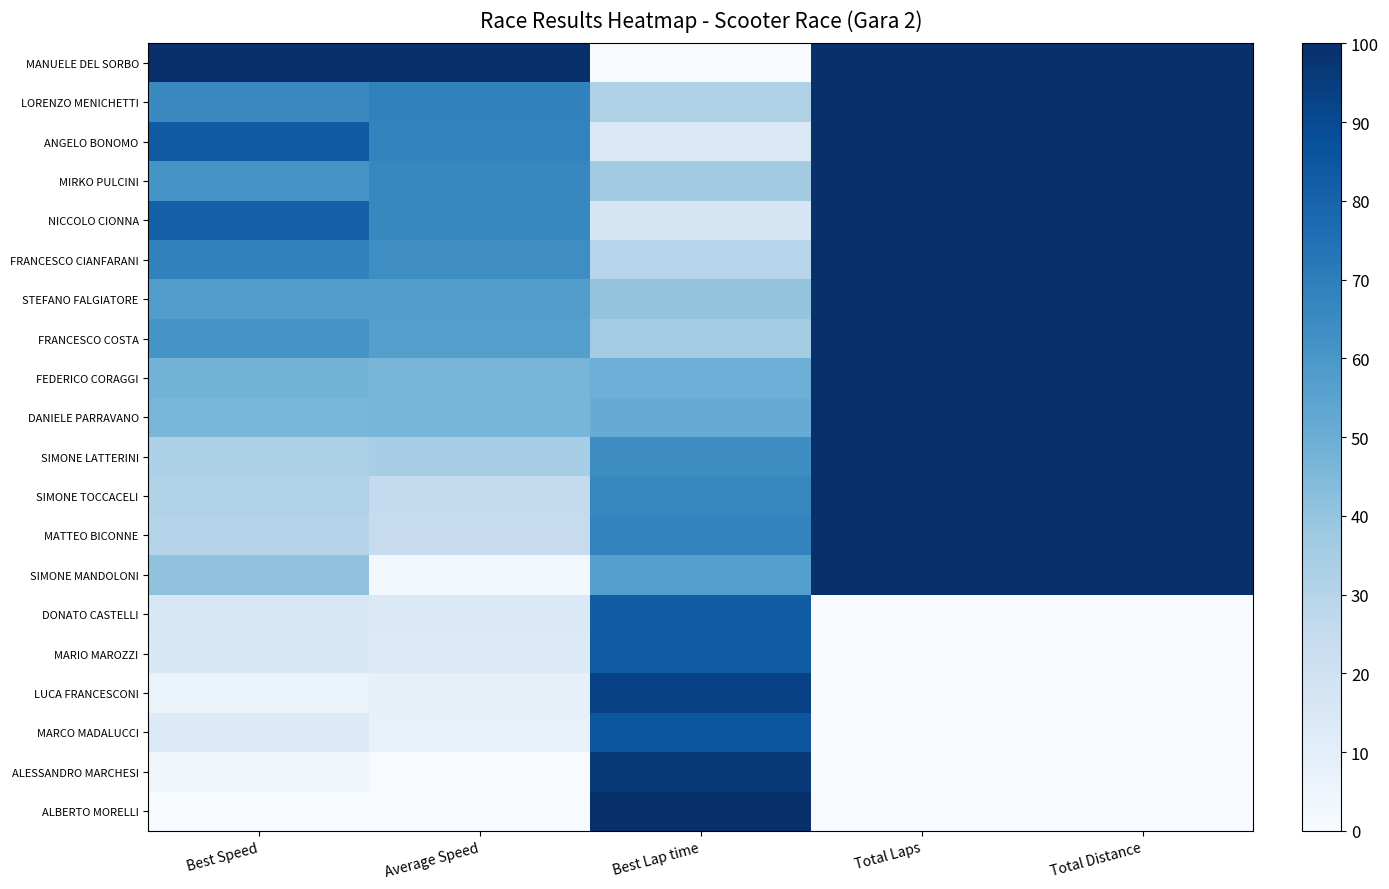

Reading left to right, extract all data points from this chart.

MANUELE DEL SORBO: Best Speed=100.0	Average Speed=100.0	Best Lap time=0.0	Total Laps=100.0	Total Distance=100.0
LORENZO MENICHETTI: Best Speed=65.4	Average Speed=68.6	Best Lap time=32.2	Total Laps=100.0	Total Distance=100.0
ANGELO BONOMO: Best Speed=83.9	Average Speed=67.9	Best Lap time=14.7	Total Laps=100.0	Total Distance=100.0
MIRKO PULCINI: Best Speed=61.4	Average Speed=66.6	Best Lap time=36.0	Total Laps=100.0	Total Distance=100.0
NICCOLO CIONNA: Best Speed=81.5	Average Speed=66.4	Best Lap time=16.9	Total Laps=100.0	Total Distance=100.0
FRANCESCO CIANFARANI: Best Speed=68.3	Average Speed=63.8	Best Lap time=29.4	Total Laps=100.0	Total Distance=100.0
STEFANO FALGIATORE: Best Speed=57.1	Average Speed=57.3	Best Lap time=40.2	Total Laps=100.0	Total Distance=100.0
FRANCESCO COSTA: Best Speed=61.6	Average Speed=56.5	Best Lap time=35.8	Total Laps=100.0	Total Distance=100.0
FEDERICO CORAGGI: Best Speed=47.8	Average Speed=47.0	Best Lap time=49.4	Total Laps=100.0	Total Distance=100.0
DANIELE PARRAVANO: Best Speed=46.4	Average Speed=46.8	Best Lap time=50.9	Total Laps=100.0	Total Distance=100.0
SIMONE LATTERINI: Best Speed=33.2	Average Speed=34.7	Best Lap time=64.3	Total Laps=100.0	Total Distance=100.0
SIMONE TOCCACELI: Best Speed=31.3	Average Speed=25.6	Best Lap time=66.3	Total Laps=100.0	Total Distance=100.0
MATTEO BICONNE: Best Speed=29.9	Average Speed=24.4	Best Lap time=67.7	Total Laps=100.0	Total Distance=100.0
SIMONE MANDOLONI: Best Speed=40.7	Average Speed=2.9	Best Lap time=56.6	Total Laps=100.0	Total Distance=100.0
DONATO CASTELLI: Best Speed=15.8	Average Speed=14.0	Best Lap time=82.7	Total Laps=0.0	Total Distance=0.0
MARIO MAROZZI: Best Speed=15.5	Average Speed=13.6	Best Lap time=83.0	Total Laps=0.0	Total Distance=0.0
LUCA FRANCESCONI: Best Speed=6.3	Average Speed=7.9	Best Lap time=93.0	Total Laps=0.0	Total Distance=0.0
MARCO MADALUCCI: Best Speed=13.5	Average Speed=7.1	Best Lap time=85.2	Total Laps=0.0	Total Distance=0.0
ALESSANDRO MARCHESI: Best Speed=3.7	Average Speed=0.1	Best Lap time=95.9	Total Laps=0.0	Total Distance=0.0
ALBERTO MORELLI: Best Speed=0.0	Average Speed=0.0	Best Lap time=100.0	Total Laps=0.0	Total Distance=0.0